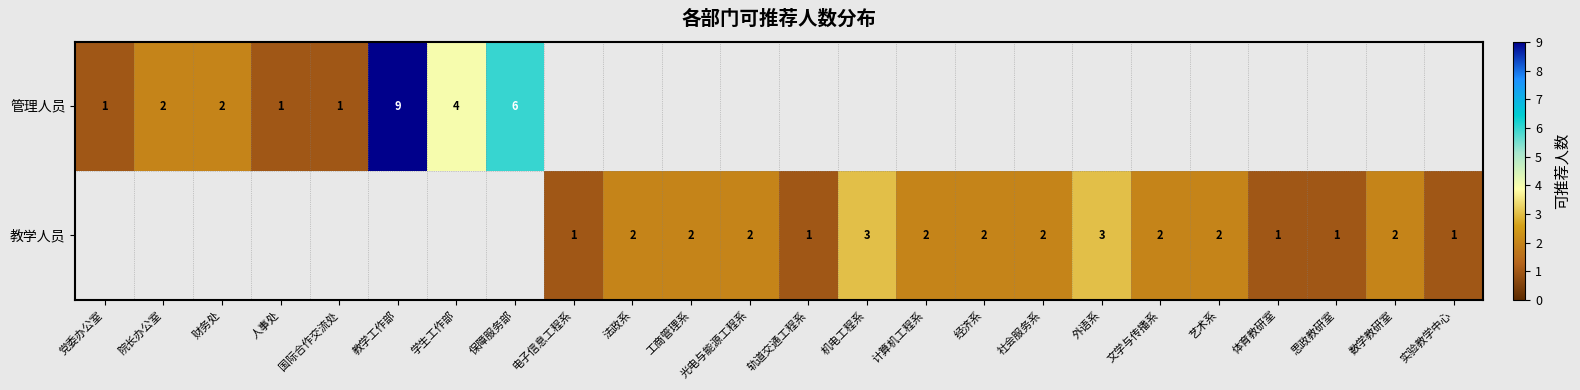

The 教学人员 series shows 5 at 外语系. True or false?

False